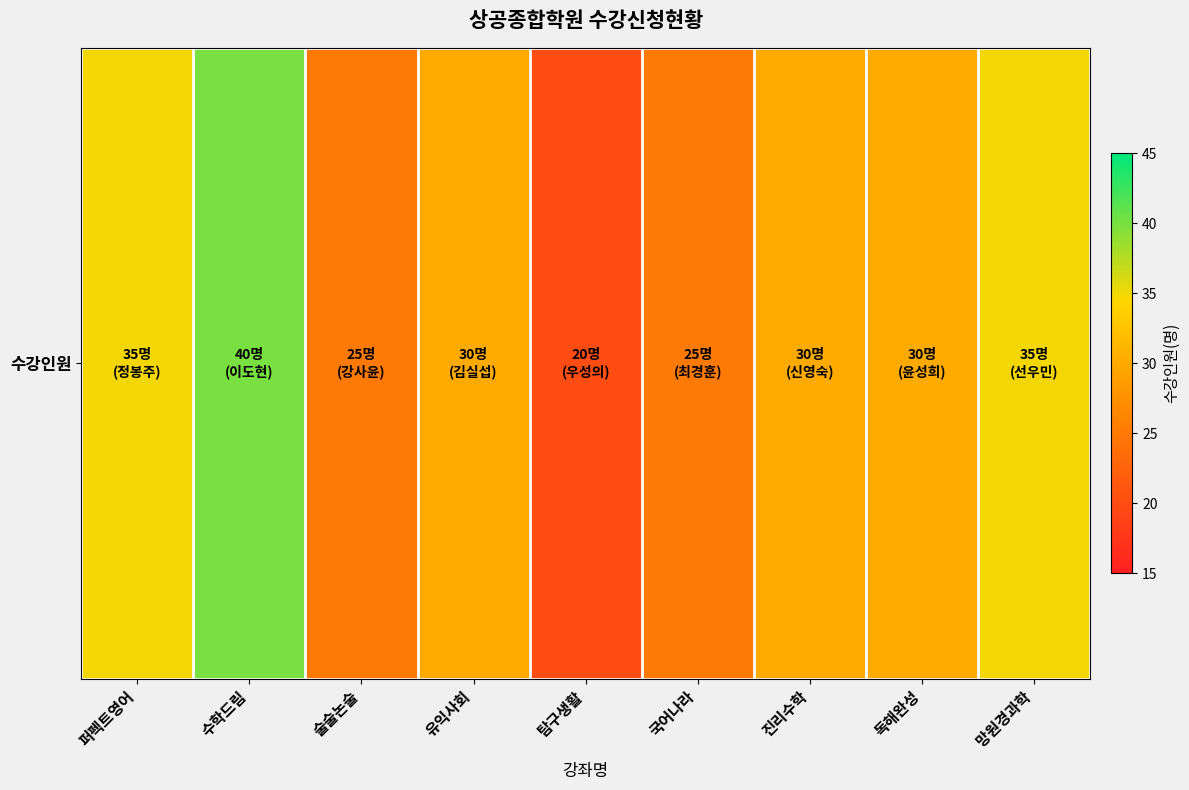

Reading left to right, what are all the values shown in this chart?

퍼펙트영어=35	수학드림=40	술술논술=25	유익사회=30	탐구생활=20	국어나라=25	진리수학=30	독해완성=30	망원경과학=35